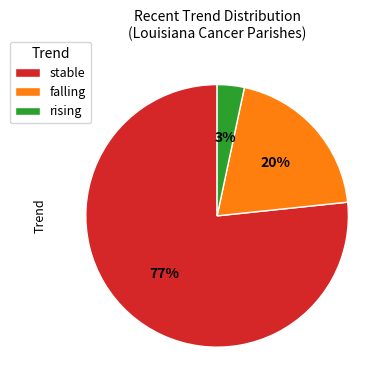

To the nearest percent, what is the combined percentage of falling and stable?

97%